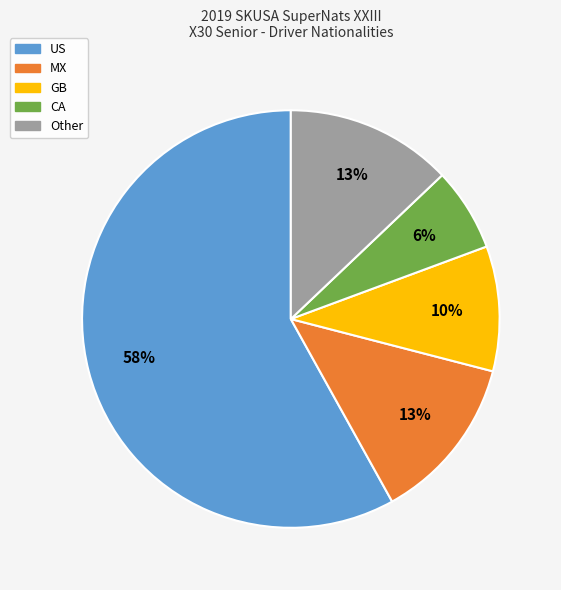

Do GB and Other together represent more than half of the pie?

No